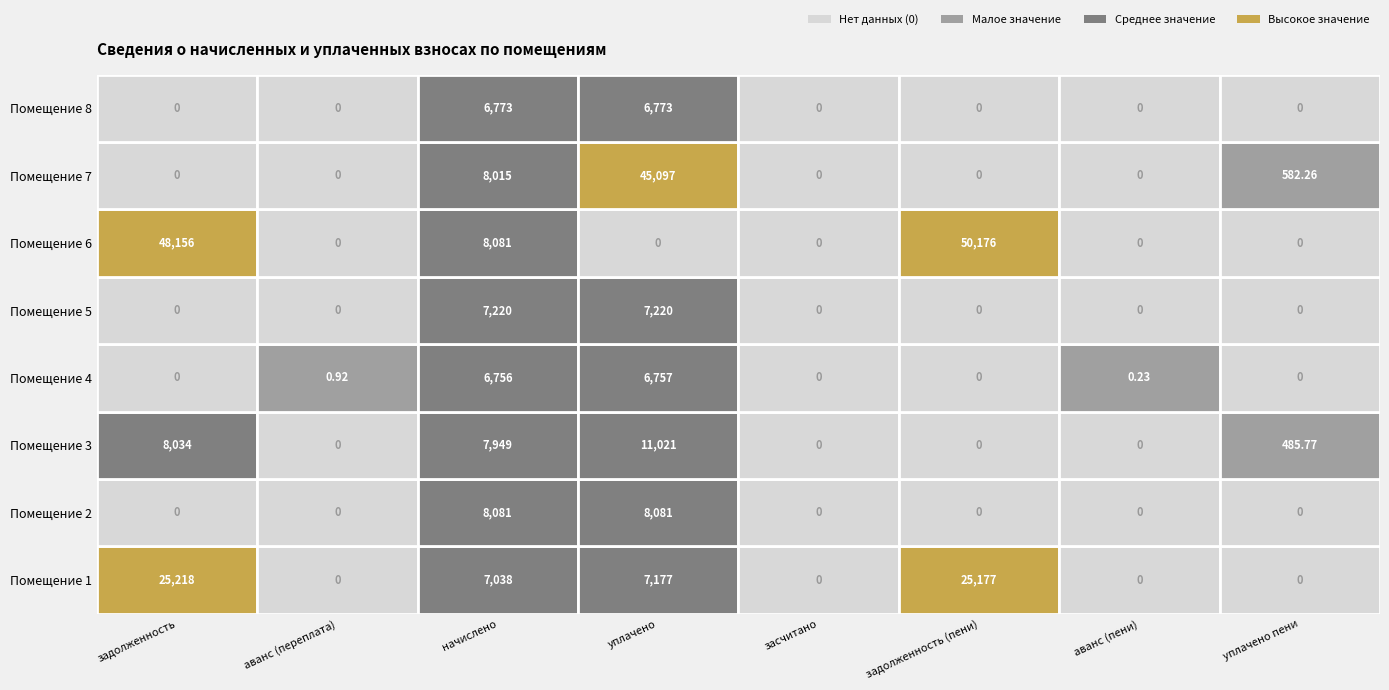

Rank the series at 8 from lowest to highest value.

1, 2, 4, 5, 6, 8, 3, 7